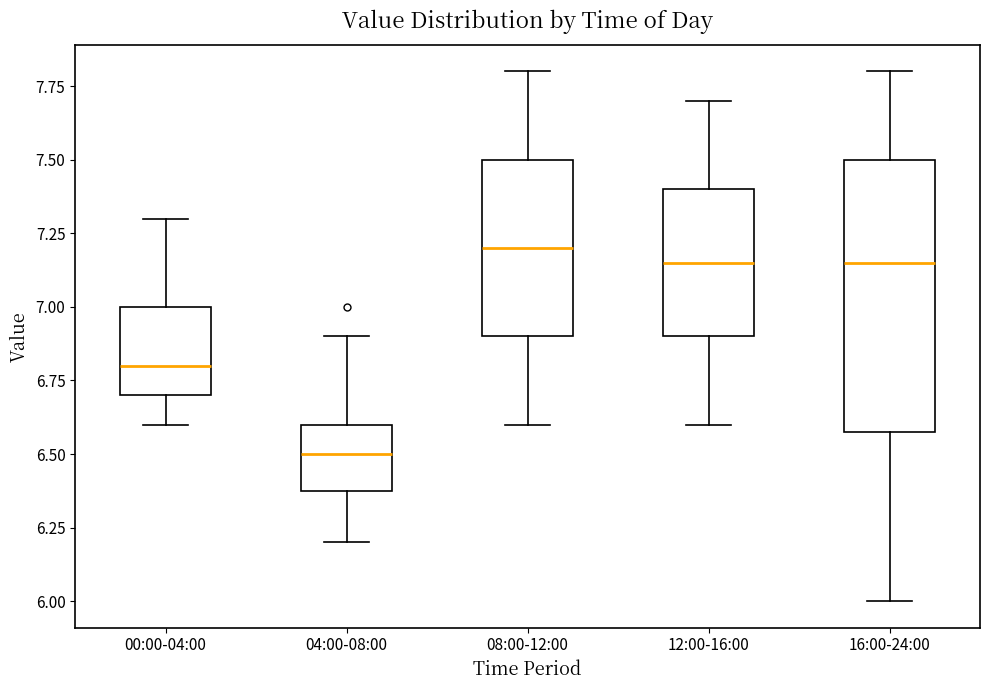

Which box's median line is the lowest?

04:00-08:00